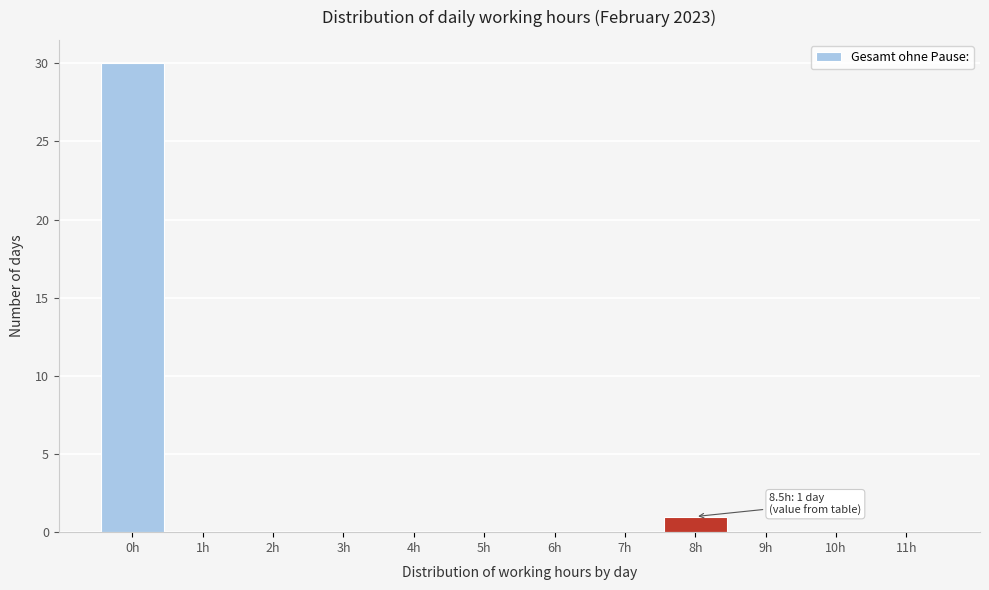

Which label corresponds to the largest value in the chart?

0h